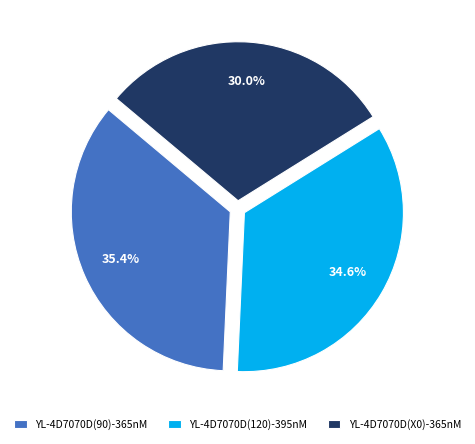

Is there any slice that represents more than half of the pie?

No